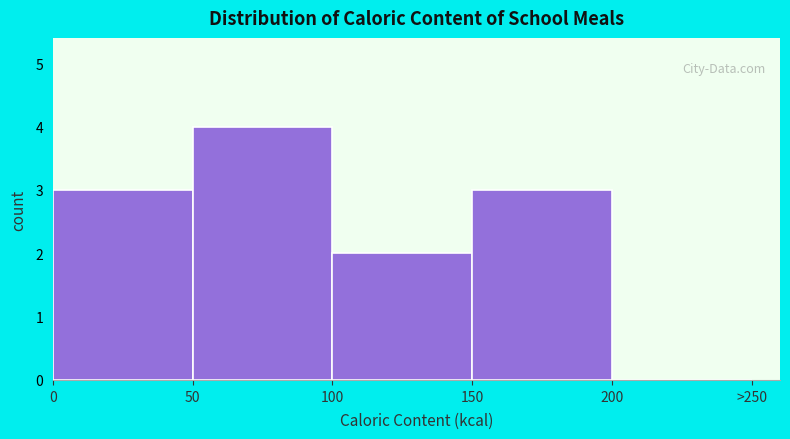

Reading right to left, list all the values displayed in this chart.

200=0	150=3	100=2	50=4	0=3